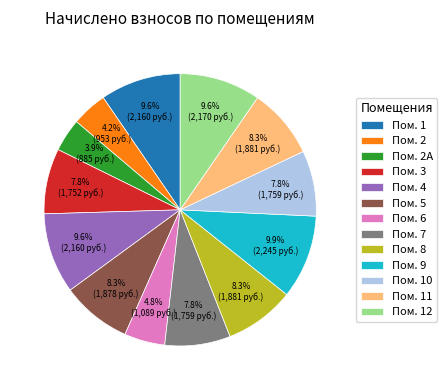

To the nearest percent, what is the average slice percentage?

8%